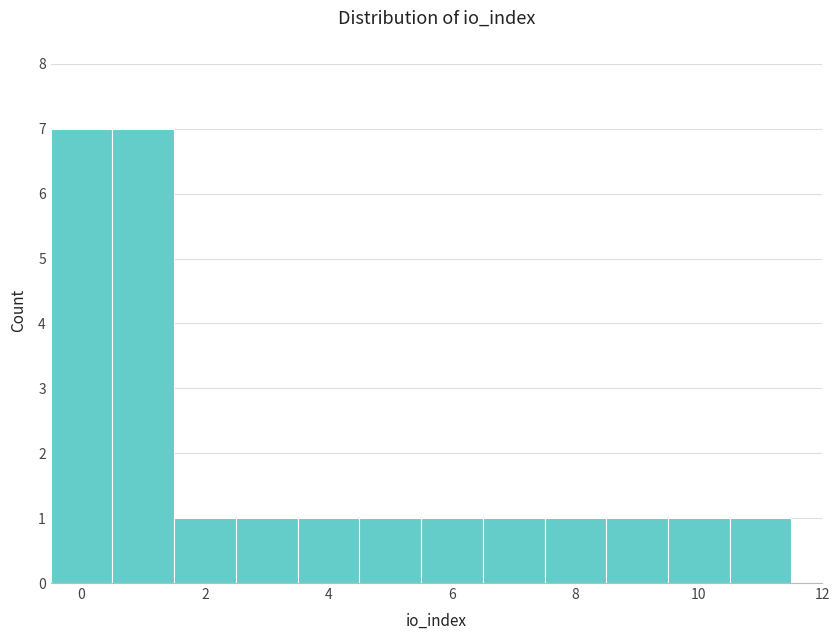

Reading left to right, transcribe this chart: for each bar, give the range it covers on the x-axis and its height. Neither the bar edges nor the heights are printed on the chart, so give them approximately, as read against the axes.

-0.5 to 0.5: 7
0.5 to 1.5: 7
1.5 to 2.5: 1
2.5 to 3.5: 1
3.5 to 4.5: 1
4.5 to 5.5: 1
5.5 to 6.5: 1
6.5 to 7.5: 1
7.5 to 8.5: 1
8.5 to 9.5: 1
9.5 to 10.5: 1
10.5 to 11.5: 1